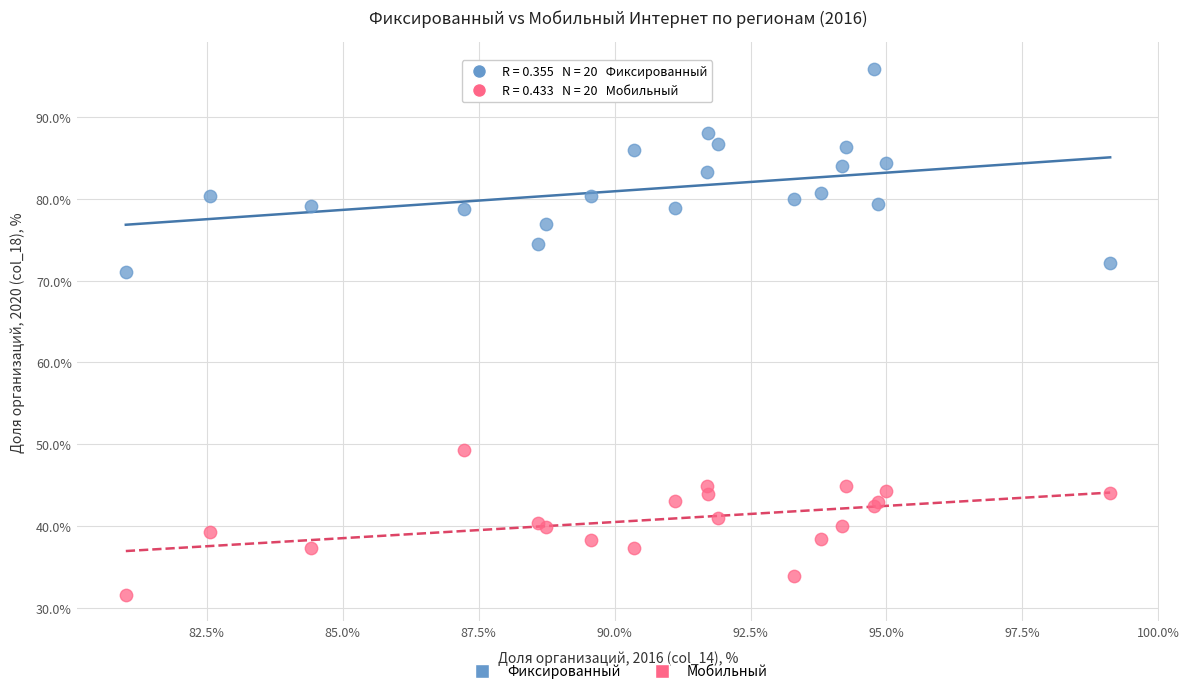

Across all series, what Y value is closest to 63?

71.0